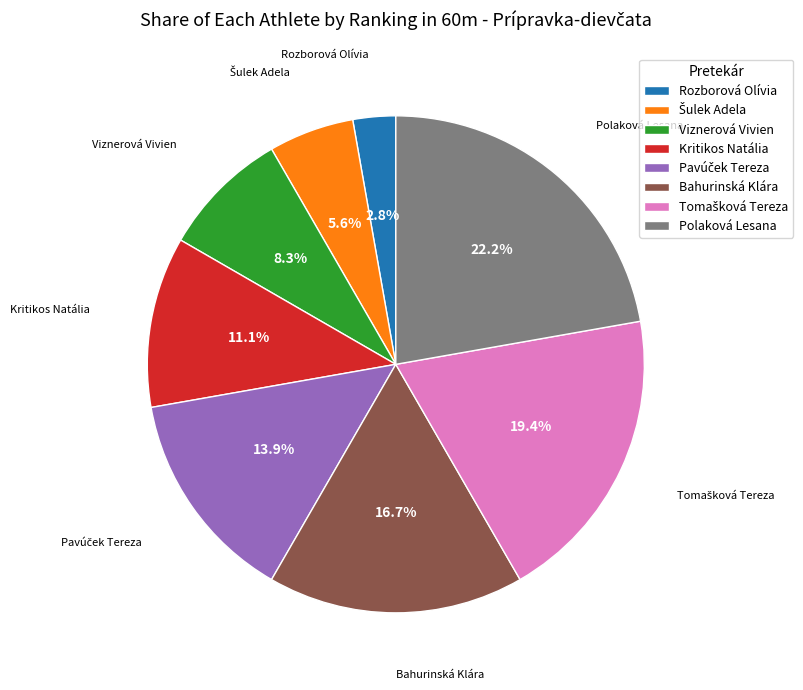

Which category has the biggest portion of the pie?

Polaková Lesana